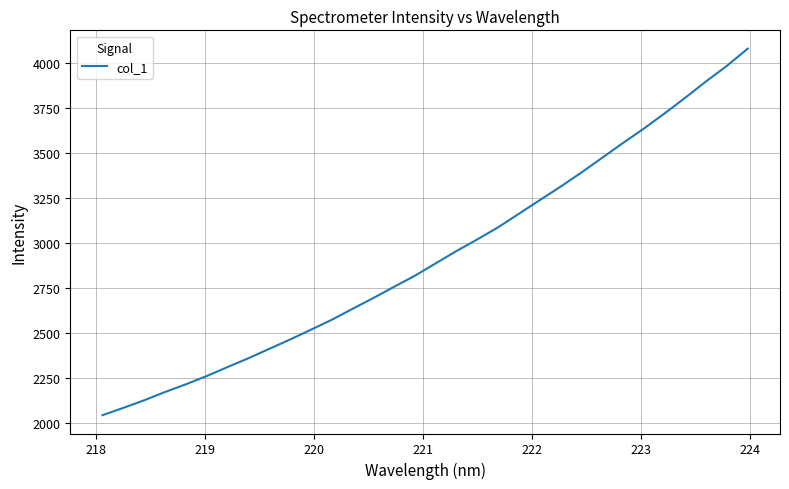

What is the maximum value shown in the chart?

4077.1